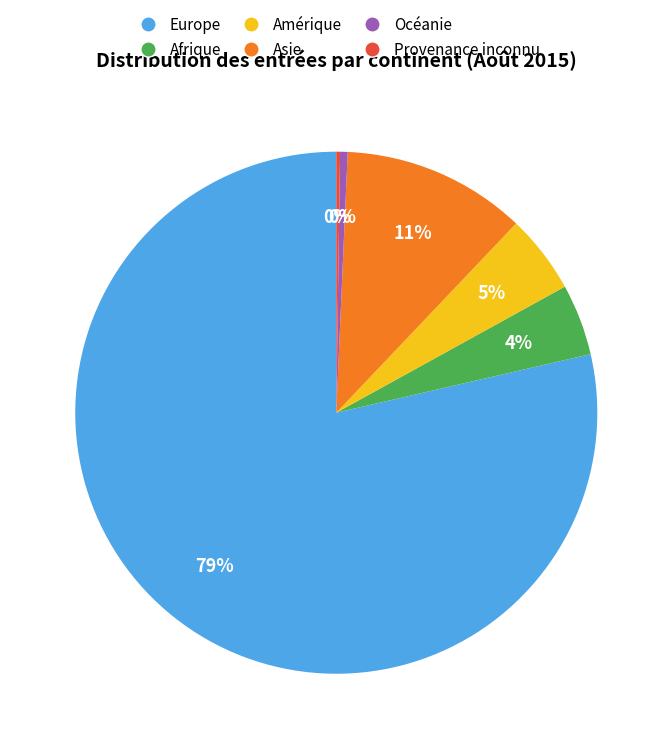

To the nearest percent, what portion does Afrique represent?

4%